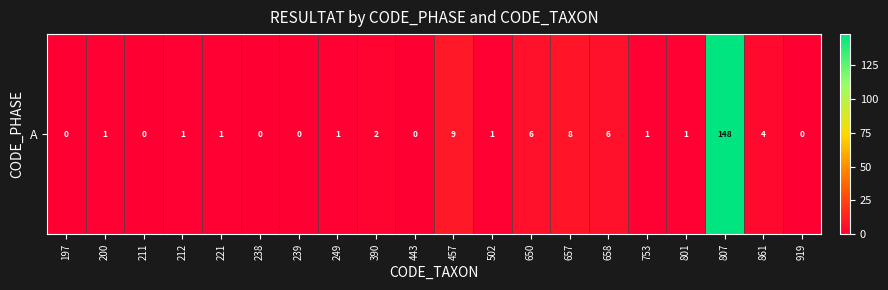

Reading left to right, extract all data points from this chart.

197=0	200=1	211=0	212=1	221=1	238=0	239=0	249=1	390=2	443=0	457=9	502=1	650=6	657=8	658=6	753=1	801=1	807=148	861=4	919=0